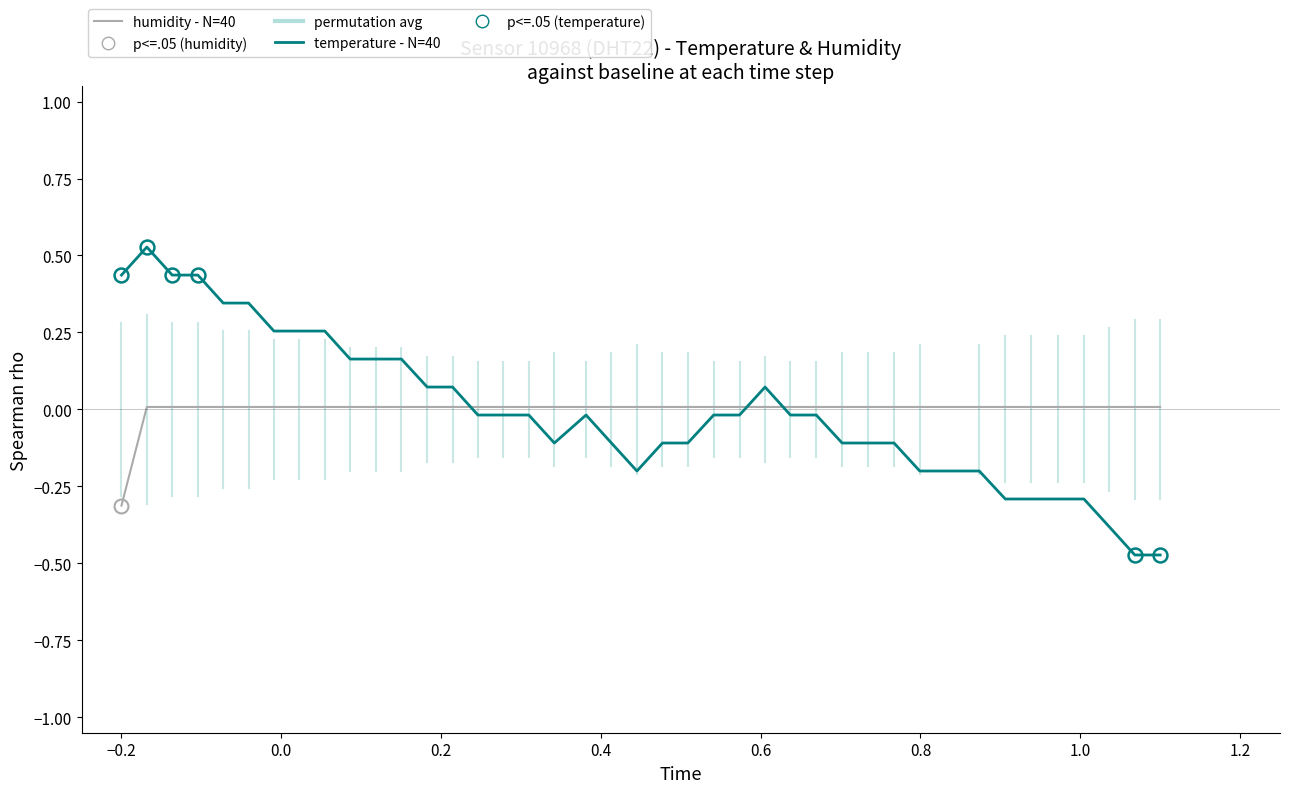

What is the difference between the maximum and minimum values in the temperature - N=40 series?

1.0